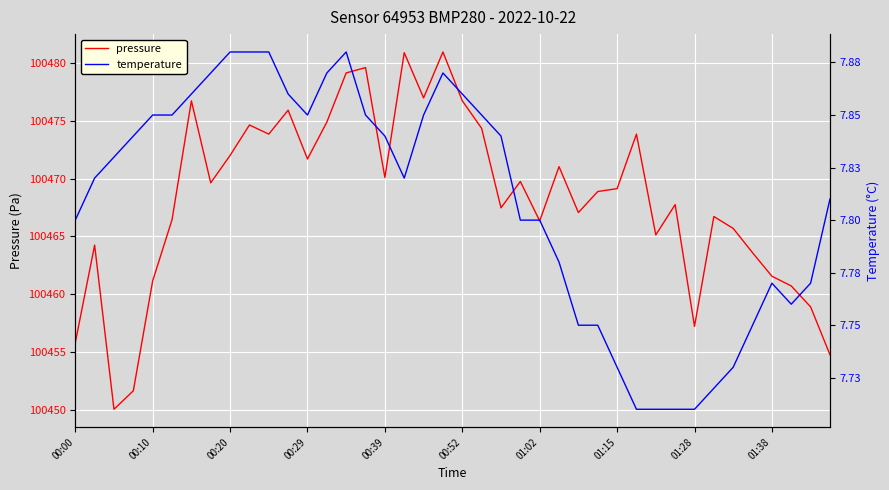

Reading left to right, list all the values displayed in this chart.

pressure: 100455.8	100464.2	100450.1	100451.7	100461.2	100466.4	100476.7	100469.6	100472.0	100474.6	100473.8	100475.9	100471.7	100474.9	100479.1	100479.6	100470.1	100480.9	100477.0	100480.9	100476.7	100474.3	100467.5	100469.8	100466.3	100471.0	100467.1	100468.9	100469.1	100473.8	100465.1	100467.8	100457.2	100466.7	100465.7	100463.6	100461.6	100460.7	100458.9	100454.8
temperature: 7.8	7.8	7.8	7.8	7.8	7.8	7.9	7.9	7.9	7.9	7.9	7.9	7.8	7.9	7.9	7.8	7.8	7.8	7.8	7.9	7.9	7.8	7.8	7.8	7.8	7.8	7.8	7.8	7.7	7.7	7.7	7.7	7.7	7.7	7.7	7.8	7.8	7.8	7.8	7.8